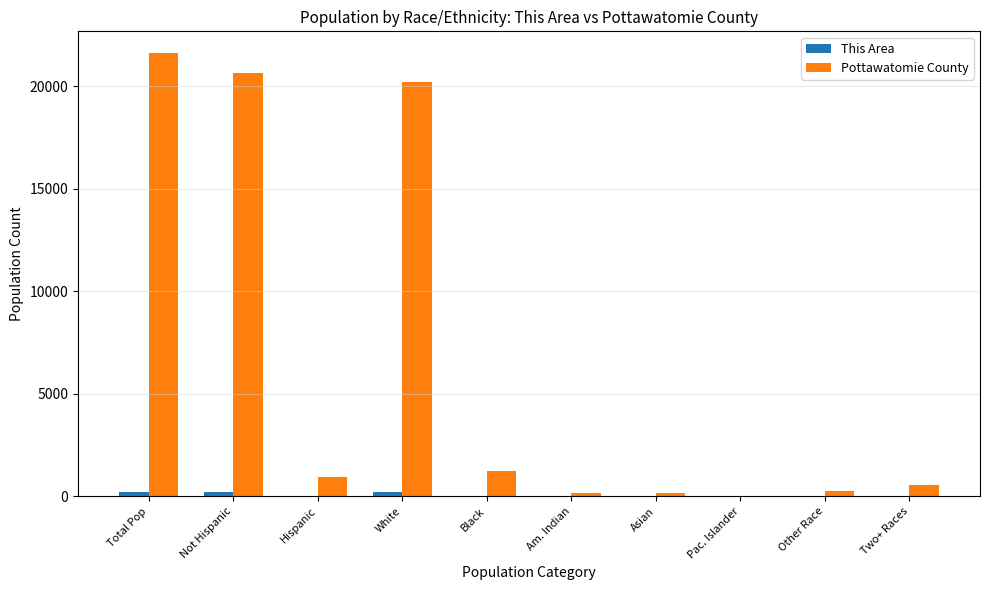

What is the sum of all Pottawatomie County values?

65812